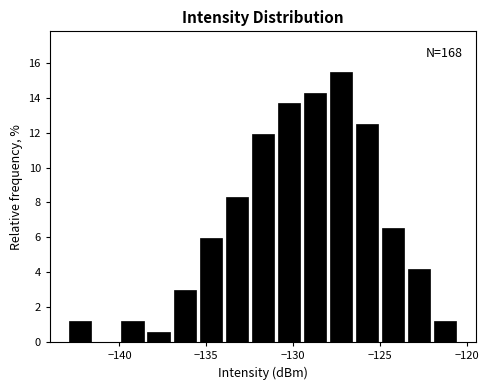

Read against the x-axis, roughly where is the centre of the tallest bar?

-127.0